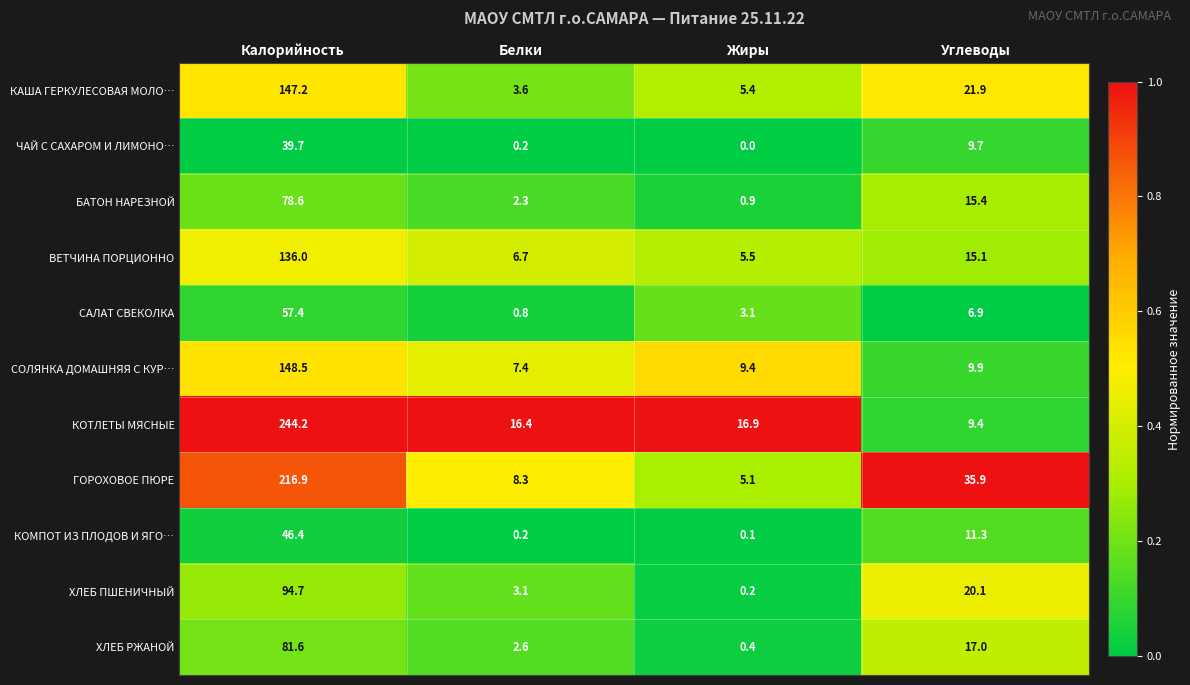

At which label does ВЕТЧИНА ПОРЦИОННО first exceed 15?

Калорийность